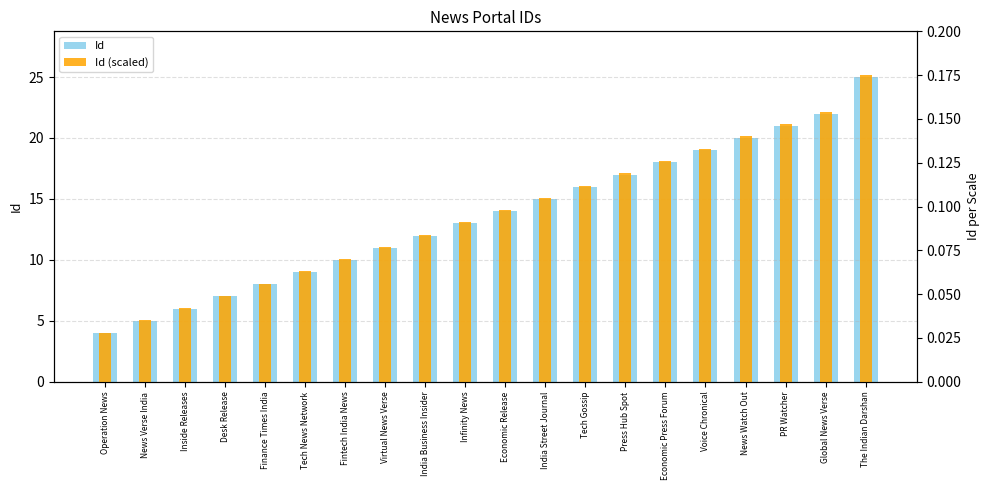

List the series in order of their peak value, lowest first.

Id (scaled), Id